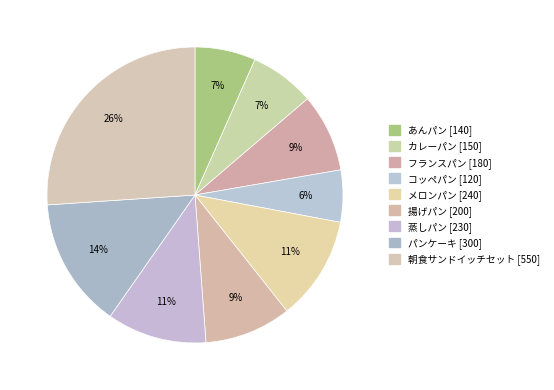

Count the number of slices in the pie.

9